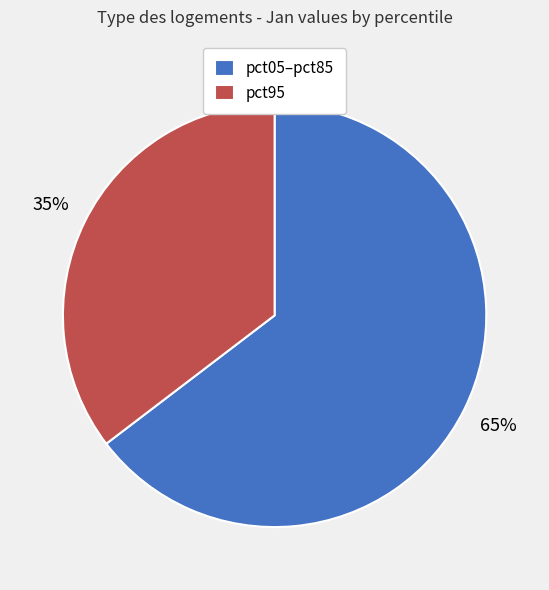

Which has a higher value, pct95 or pct05–pct85?

pct05–pct85